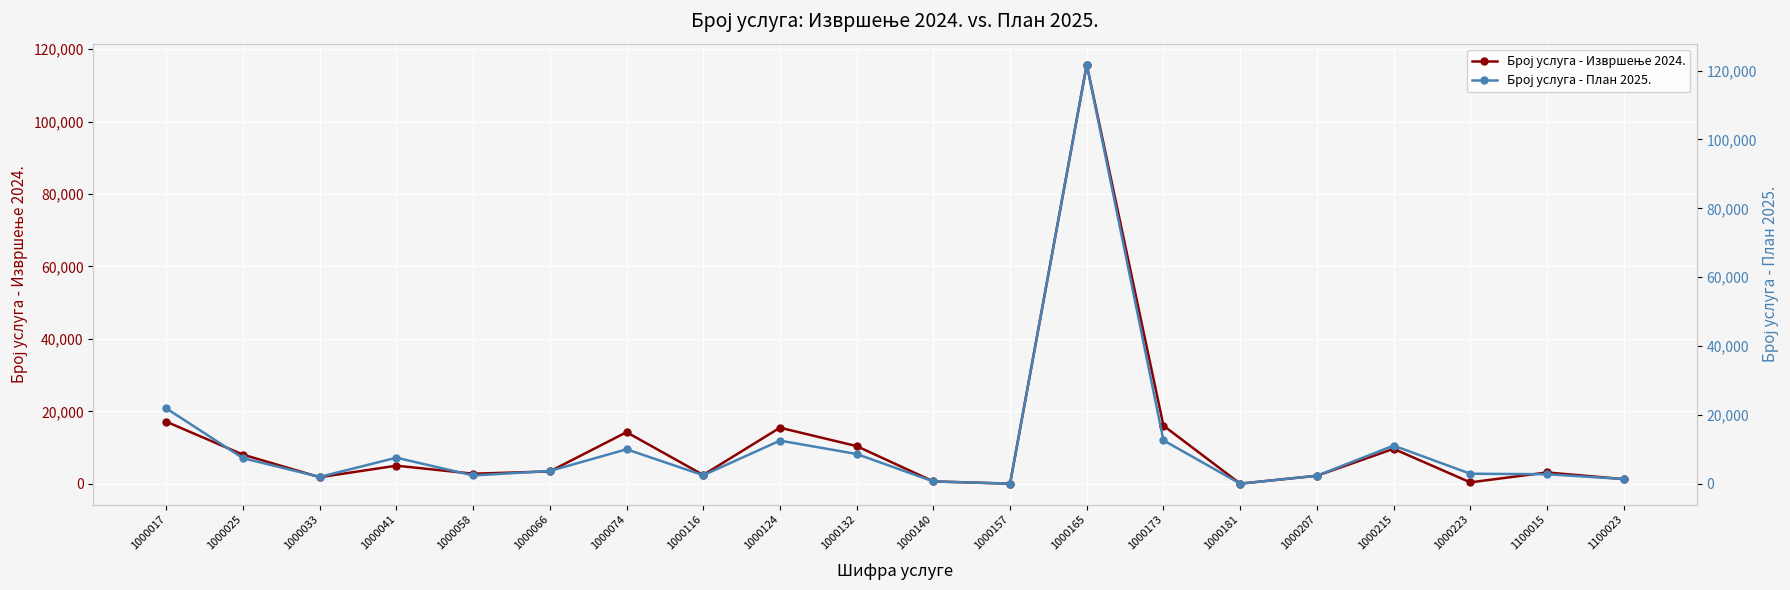

How many data points in Број услуга - План 2025. are less than 3700?

10